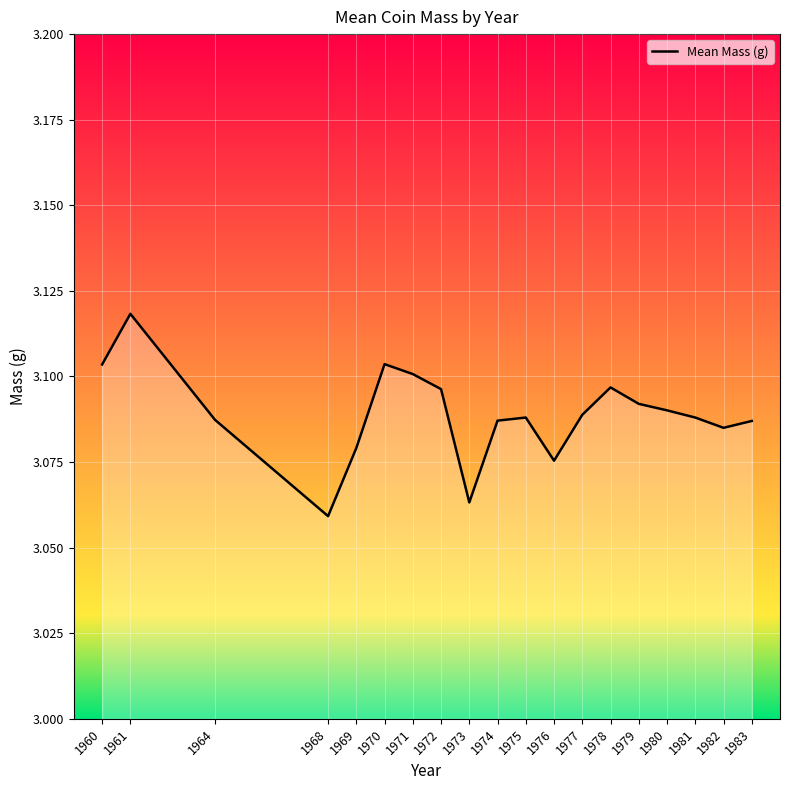

What is the ratio of the value at 1982 to the value at 1981?

1.0